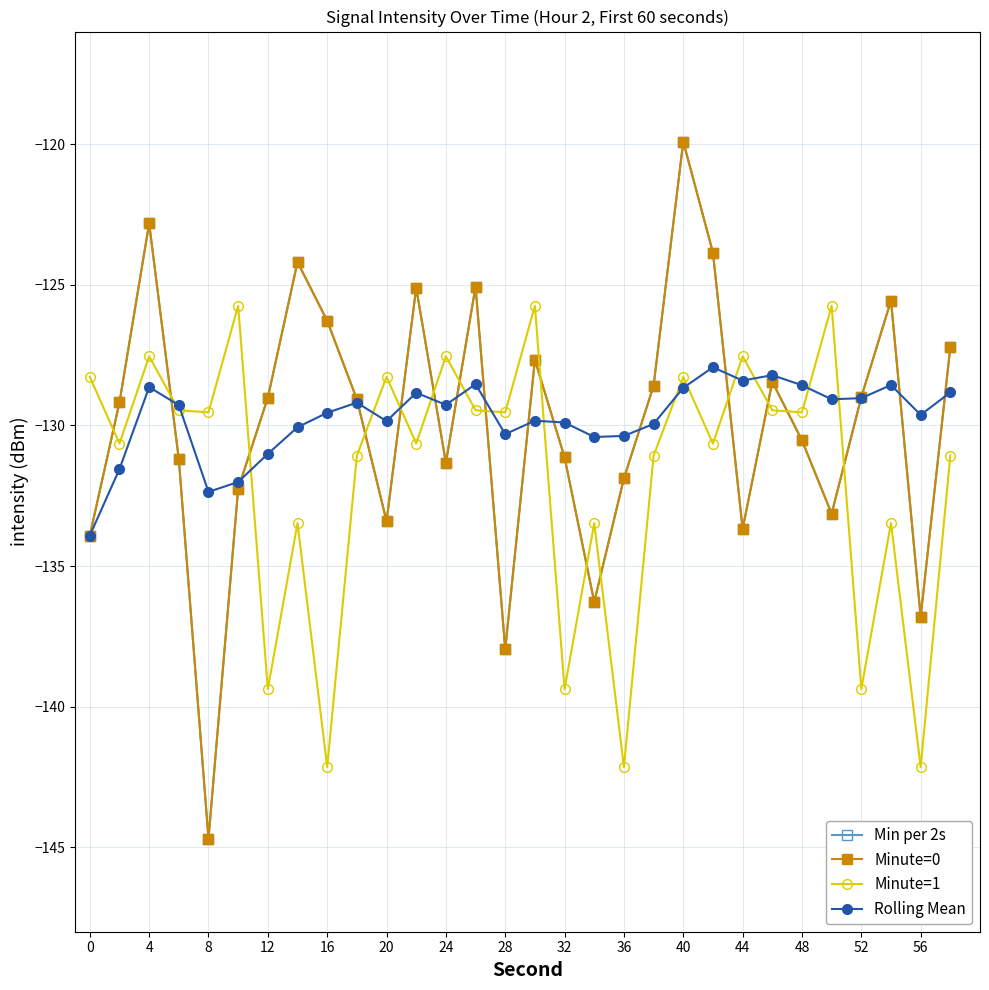

Does the chart have visible grid lines?

Yes